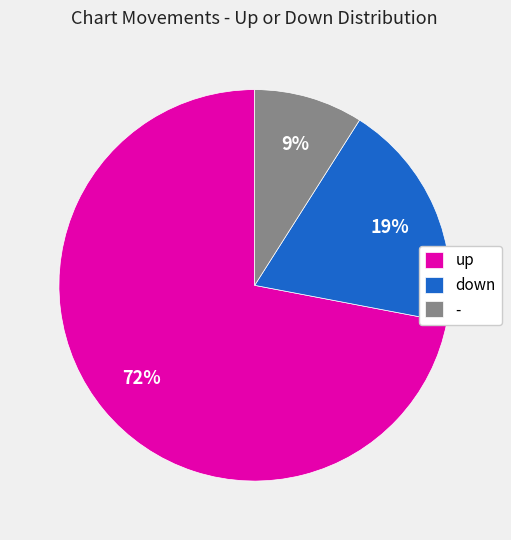

Combined, do - and down account for over 50%?

No